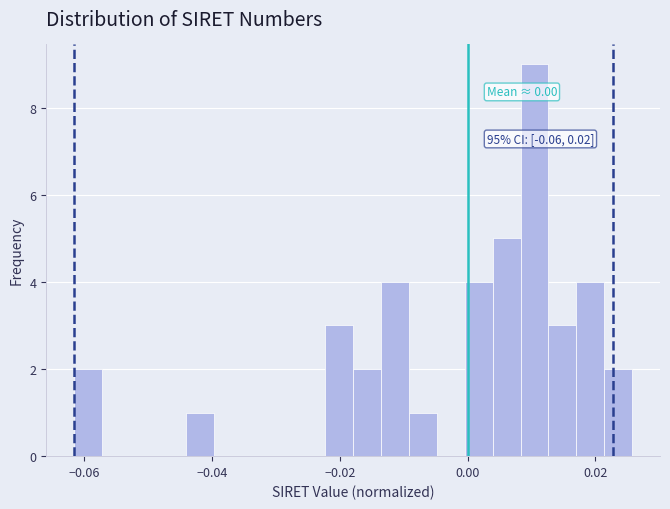

Around what value on the x-axis is the tallest bar? Give the approximate position of its centre, as read against the axis.

0.010